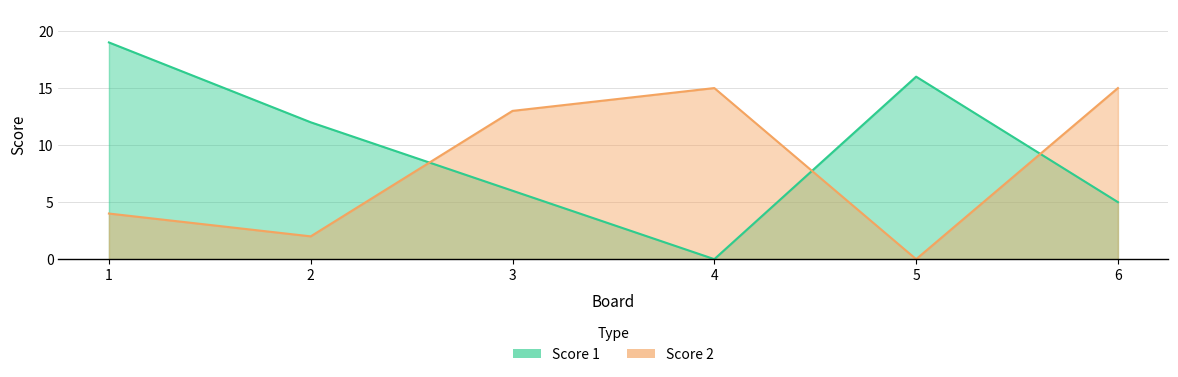

Reading left to right, what are all the values shown in this chart?

Score 1: 1=19	2=12	3=6	4=0	5=16	6=5
Score 2: 1=4	2=2	3=13	4=15	5=0	6=15